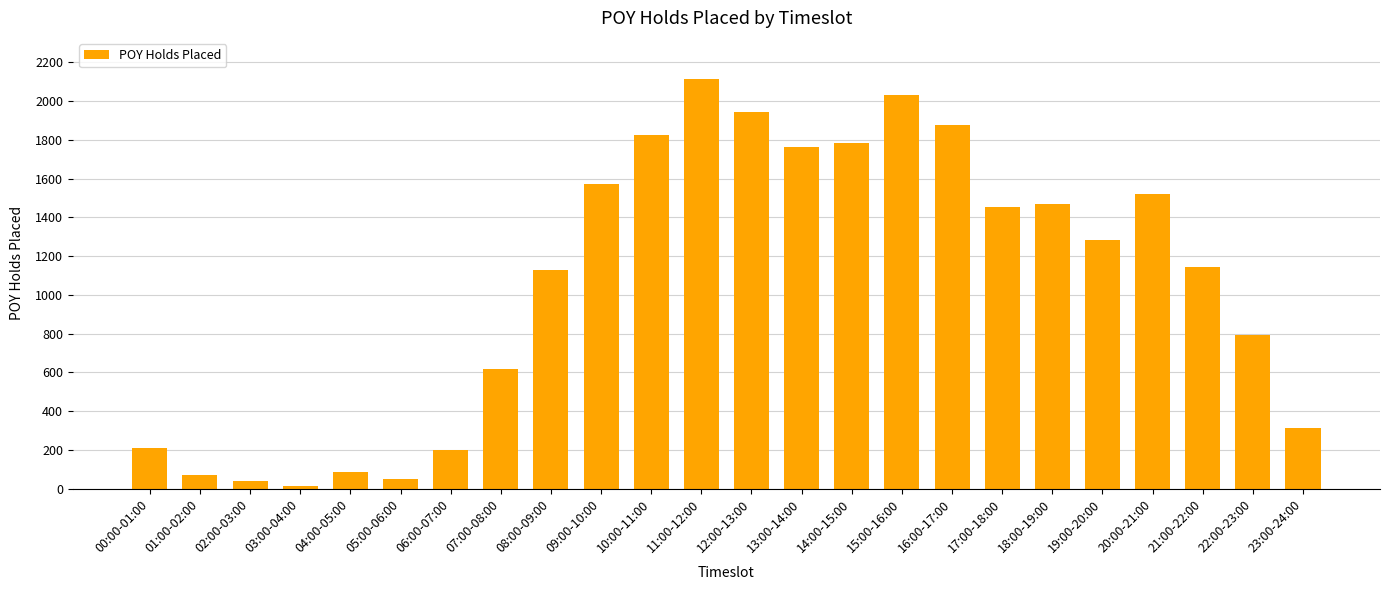

What is the sum of all values?

25298